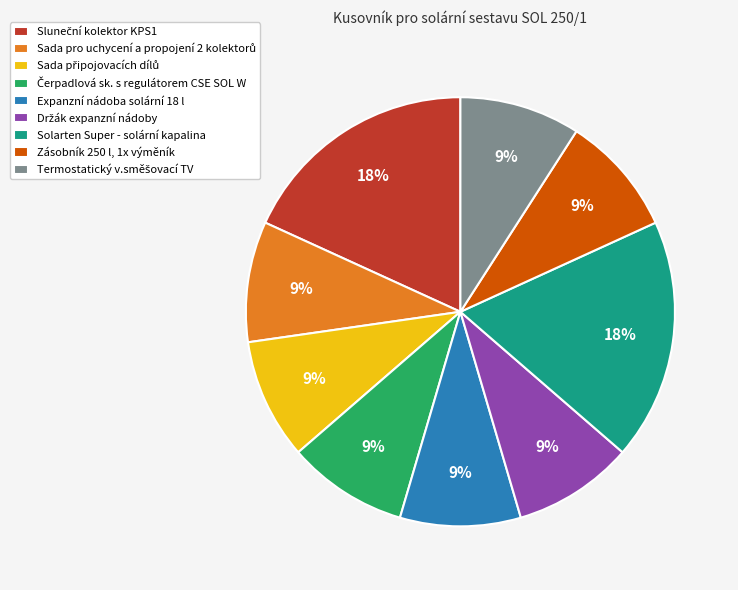

To the nearest percent, what is the combined percentage of Expanzní nádoba solární 18 l and Solarten Super - solární kapalina?

27%